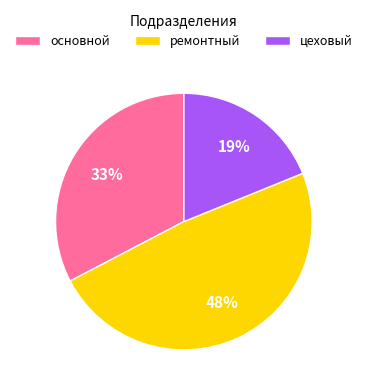

What percentage is the ремонтный slice, to the nearest percent?

48%